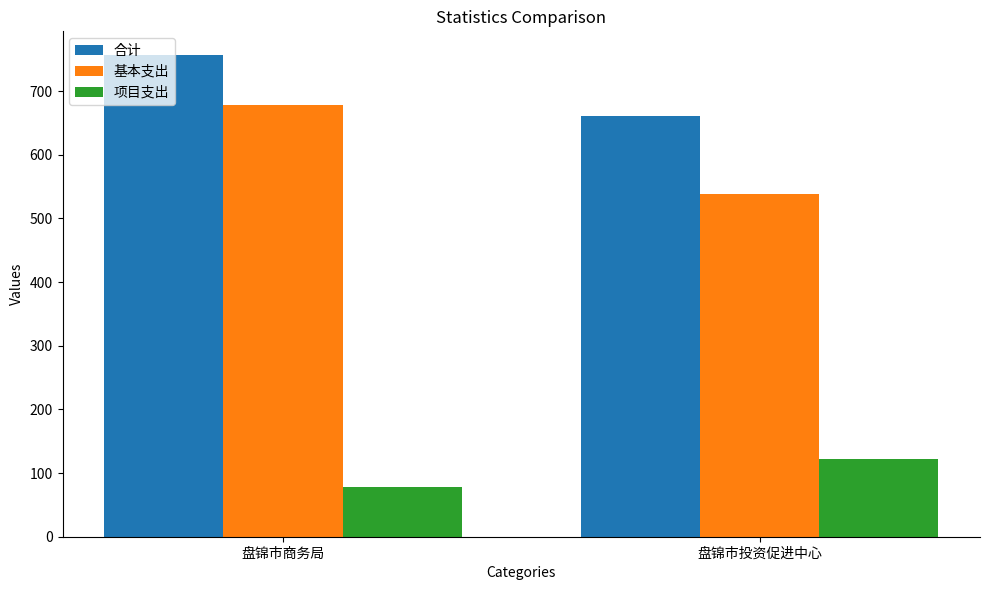

Reading left to right, extract all data points from this chart.

合计: 756.1	661.1
基本支出: 677.6	538.6
项目支出: 78.5	122.5